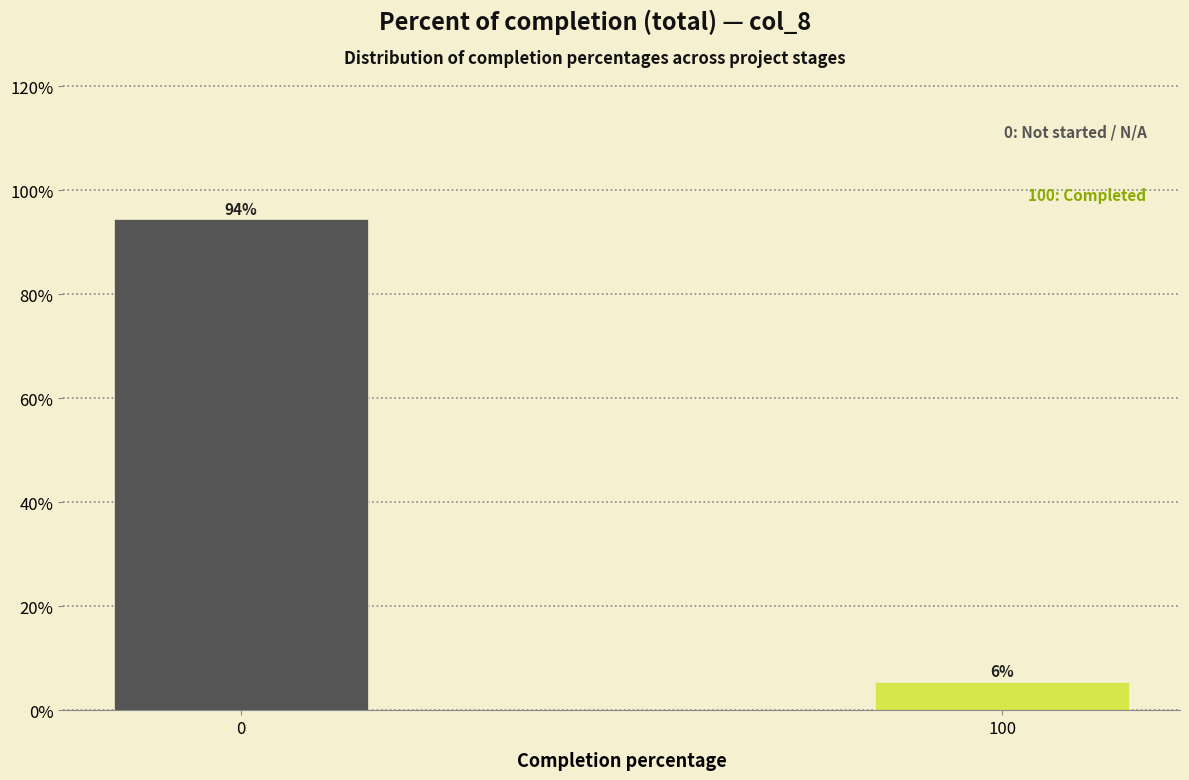

Are the bars horizontal?

No